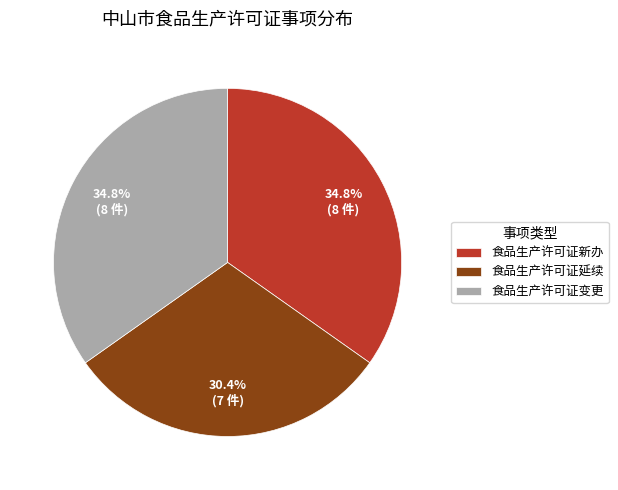

Does 食品生产许可证变更 account for over 50% of the chart?

No